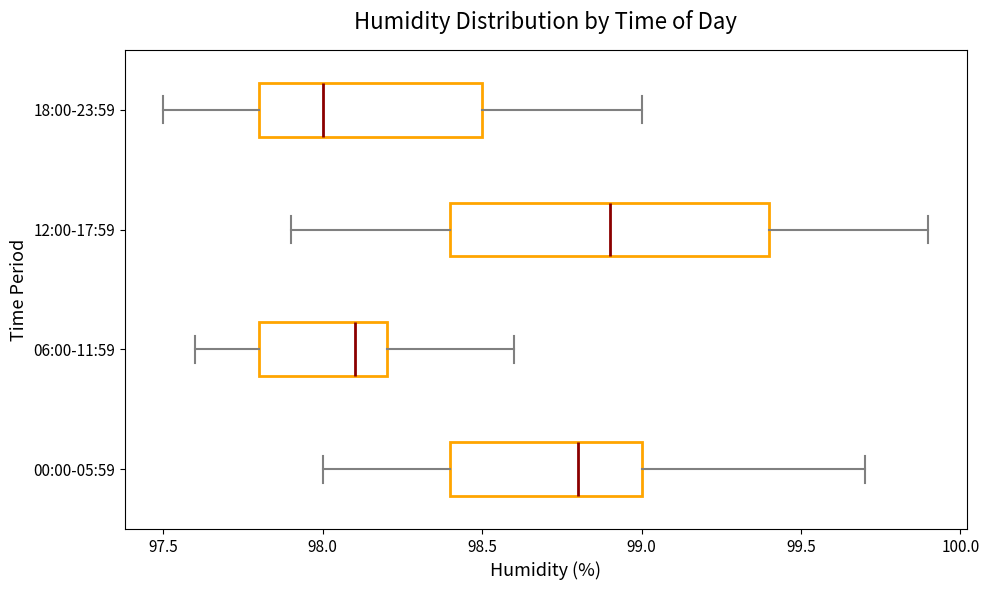

Comparing the boxes themselves (not the whiskers), which one is the widest?

12:00-17:59